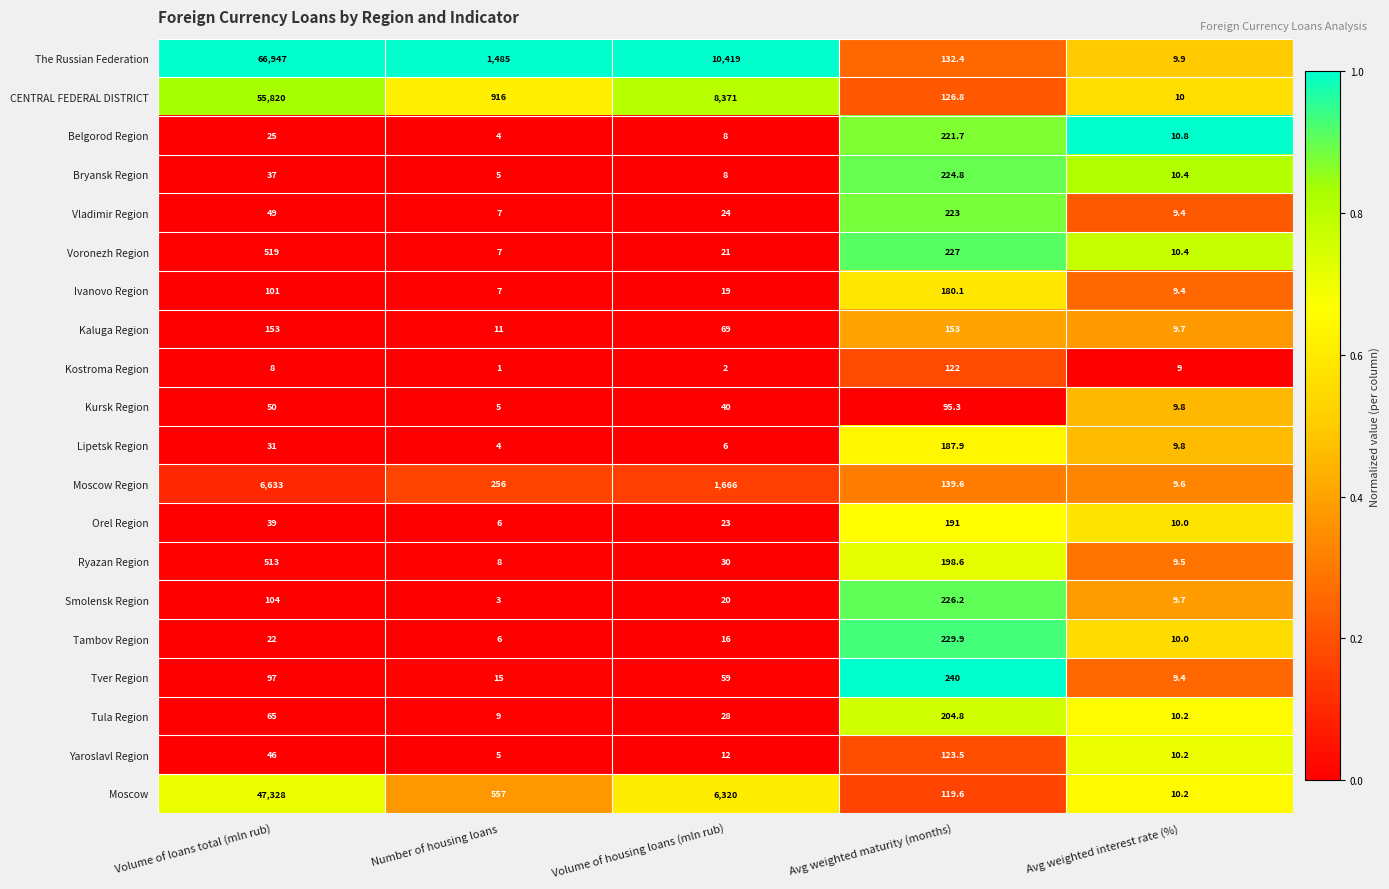

List the series in order of their peak value, highest first.

The Russian Federation, CENTRAL FEDERAL DISTRICT, Moscow, Moscow Region, Voronezh Region, Ryazan Region, Tver Region, Tambov Region, Smolensk Region, Bryansk Region, Vladimir Region, Belgorod Region, Tula Region, Orel Region, Lipetsk Region, Ivanovo Region, Kaluga Region, Yaroslavl Region, Kostroma Region, Kursk Region